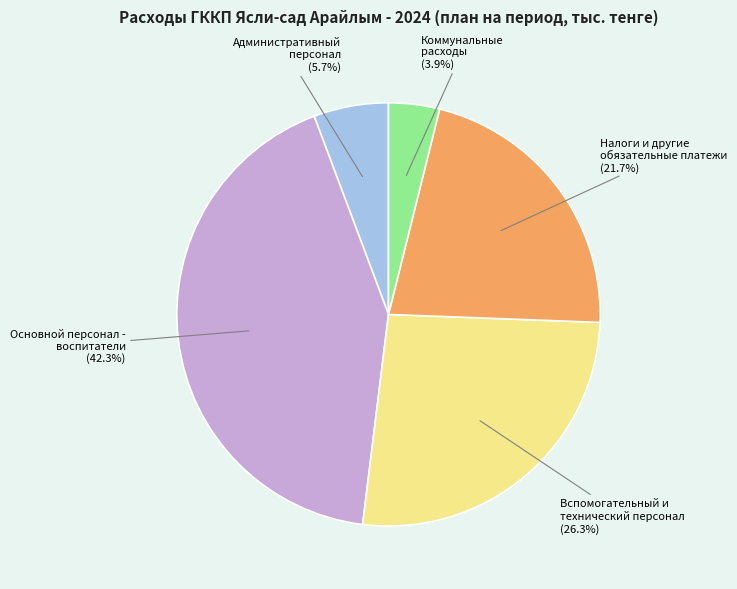

Is there any slice that represents more than half of the pie?

No